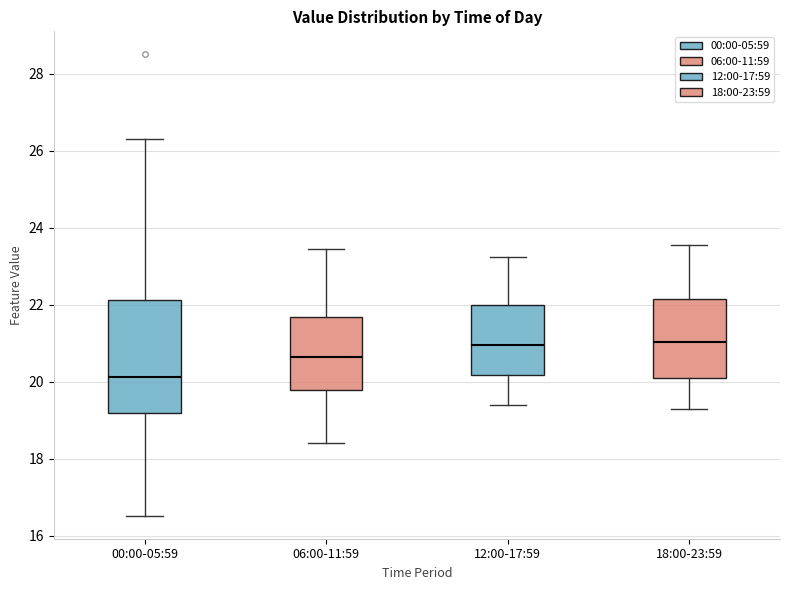

Reading left to right, read every box against the y-axis: the position of its median line, the range the box covers, and the ends of its whiskers. The values are not printed on the chart, so give them approximately, as read against the axis.

00:00-05:59: median 20.2, box 19.2 to 22.2, whiskers 16.6 to 26.4
06:00-11:59: median 20.6, box 19.8 to 21.6, whiskers 18.4 to 23.4
12:00-17:59: median 21.0, box 20.2 to 22.0, whiskers 19.4 to 23.2
18:00-23:59: median 21.0, box 20.0 to 22.2, whiskers 19.4 to 23.6